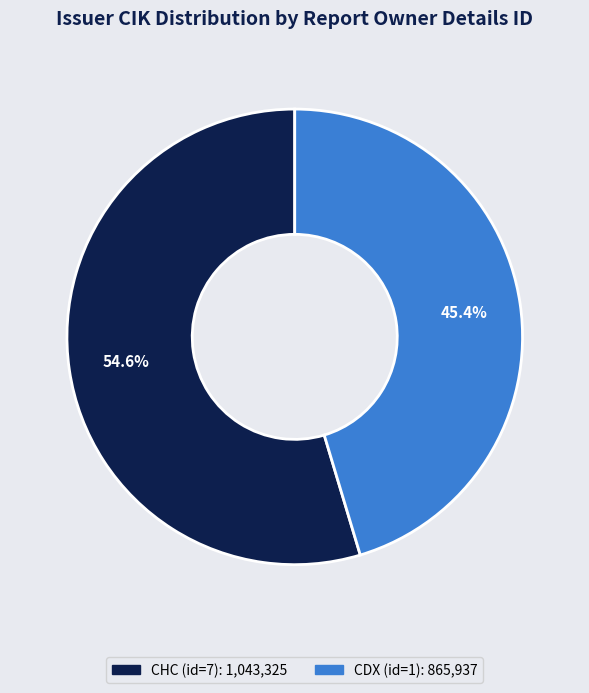

Does any single category account for the majority?

Yes